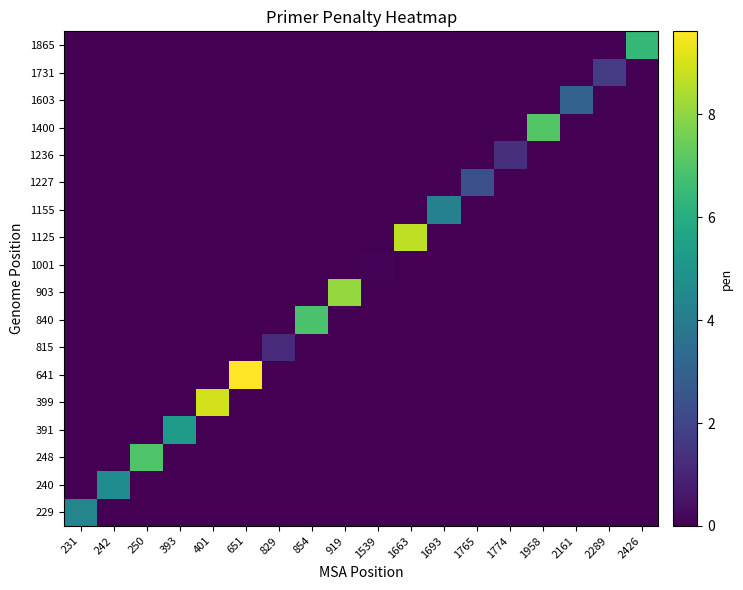

Reading right to left, extract all data points from this chart.

229: 2426=0.0	2289=0.0	2161=0.0	1958=0.0	1774=0.0	1765=0.0	1693=0.0	1663=0.0	1539=0.0	919=0.0	854=0.0	829=0.0	651=0.0	401=0.0	393=0.0	250=0.0	242=0.0	231=4.4
240: 2426=0.0	2289=0.0	2161=0.0	1958=0.0	1774=0.0	1765=0.0	1693=0.0	1663=0.0	1539=0.0	919=0.0	854=0.0	829=0.0	651=0.0	401=0.0	393=0.0	250=0.0	242=4.7	231=0.0
248: 2426=0.0	2289=0.0	2161=0.0	1958=0.0	1774=0.0	1765=0.0	1693=0.0	1663=0.0	1539=0.0	919=0.0	854=0.0	829=0.0	651=0.0	401=0.0	393=0.0	250=7.0	242=0.0	231=0.0
391: 2426=0.0	2289=0.0	2161=0.0	1958=0.0	1774=0.0	1765=0.0	1693=0.0	1663=0.0	1539=0.0	919=0.0	854=0.0	829=0.0	651=0.0	401=0.0	393=5.2	250=0.0	242=0.0	231=0.0
399: 2426=0.0	2289=0.0	2161=0.0	1958=0.0	1774=0.0	1765=0.0	1693=0.0	1663=0.0	1539=0.0	919=0.0	854=0.0	829=0.0	651=0.0	401=9.0	393=0.0	250=0.0	242=0.0	231=0.0
641: 2426=0.0	2289=0.0	2161=0.0	1958=0.0	1774=0.0	1765=0.0	1693=0.0	1663=0.0	1539=0.0	919=0.0	854=0.0	829=0.0	651=9.6	401=0.0	393=0.0	250=0.0	242=0.0	231=0.0
815: 2426=0.0	2289=0.0	2161=0.0	1958=0.0	1774=0.0	1765=0.0	1693=0.0	1663=0.0	1539=0.0	919=0.0	854=0.0	829=1.1	651=0.0	401=0.0	393=0.0	250=0.0	242=0.0	231=0.0
840: 2426=0.0	2289=0.0	2161=0.0	1958=0.0	1774=0.0	1765=0.0	1693=0.0	1663=0.0	1539=0.0	919=0.0	854=6.9	829=0.0	651=0.0	401=0.0	393=0.0	250=0.0	242=0.0	231=0.0
903: 2426=0.0	2289=0.0	2161=0.0	1958=0.0	1774=0.0	1765=0.0	1693=0.0	1663=0.0	1539=0.0	919=8.1	854=0.0	829=0.0	651=0.0	401=0.0	393=0.0	250=0.0	242=0.0	231=0.0
1001: 2426=0.0	2289=0.0	2161=0.0	1958=0.0	1774=0.0	1765=0.0	1693=0.0	1663=0.0	1539=0.1	919=0.0	854=0.0	829=0.0	651=0.0	401=0.0	393=0.0	250=0.0	242=0.0	231=0.0
1125: 2426=0.0	2289=0.0	2161=0.0	1958=0.0	1774=0.0	1765=0.0	1693=0.0	1663=8.7	1539=0.0	919=0.0	854=0.0	829=0.0	651=0.0	401=0.0	393=0.0	250=0.0	242=0.0	231=0.0
1155: 2426=0.0	2289=0.0	2161=0.0	1958=0.0	1774=0.0	1765=0.0	1693=4.2	1663=0.0	1539=0.0	919=0.0	854=0.0	829=0.0	651=0.0	401=0.0	393=0.0	250=0.0	242=0.0	231=0.0
1227: 2426=0.0	2289=0.0	2161=0.0	1958=0.0	1774=0.0	1765=2.4	1693=0.0	1663=0.0	1539=0.0	919=0.0	854=0.0	829=0.0	651=0.0	401=0.0	393=0.0	250=0.0	242=0.0	231=0.0
1236: 2426=0.0	2289=0.0	2161=0.0	1958=0.0	1774=1.3	1765=0.0	1693=0.0	1663=0.0	1539=0.0	919=0.0	854=0.0	829=0.0	651=0.0	401=0.0	393=0.0	250=0.0	242=0.0	231=0.0
1400: 2426=0.0	2289=0.0	2161=0.0	1958=7.0	1774=0.0	1765=0.0	1693=0.0	1663=0.0	1539=0.0	919=0.0	854=0.0	829=0.0	651=0.0	401=0.0	393=0.0	250=0.0	242=0.0	231=0.0
1603: 2426=0.0	2289=0.0	2161=3.0	1958=0.0	1774=0.0	1765=0.0	1693=0.0	1663=0.0	1539=0.0	919=0.0	854=0.0	829=0.0	651=0.0	401=0.0	393=0.0	250=0.0	242=0.0	231=0.0
1731: 2426=0.0	2289=1.7	2161=0.0	1958=0.0	1774=0.0	1765=0.0	1693=0.0	1663=0.0	1539=0.0	919=0.0	854=0.0	829=0.0	651=0.0	401=0.0	393=0.0	250=0.0	242=0.0	231=0.0
1865: 2426=6.4	2289=0.0	2161=0.0	1958=0.0	1774=0.0	1765=0.0	1693=0.0	1663=0.0	1539=0.0	919=0.0	854=0.0	829=0.0	651=0.0	401=0.0	393=0.0	250=0.0	242=0.0	231=0.0